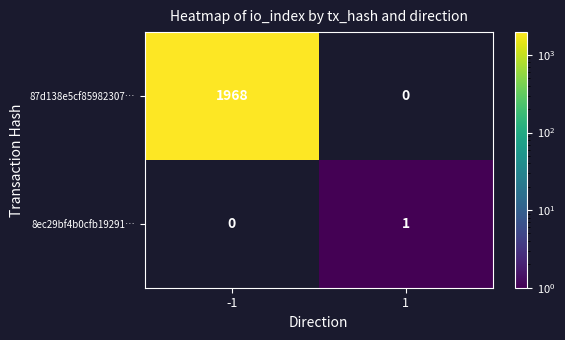

Between -1 and 1, which series saw the biggest shift?

87d138e5cf85982307…